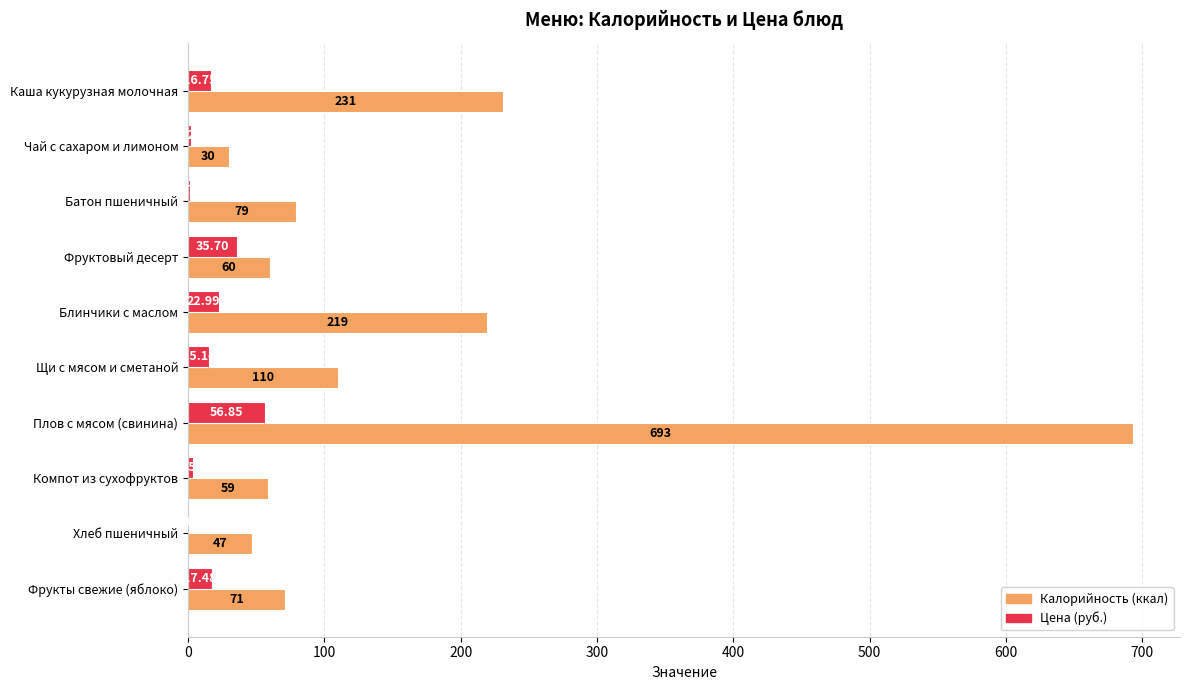

Which series changed the most between Плов с мясом (свинина) and Фрукты свежие (яблоко)?

Калорийность (ккал)